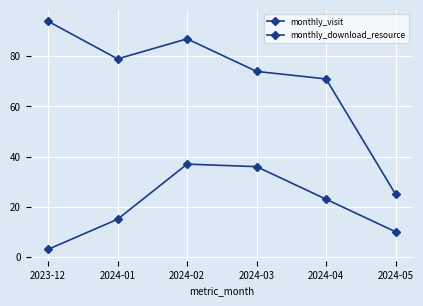

Is this an area chart (filled region under the line)?

No